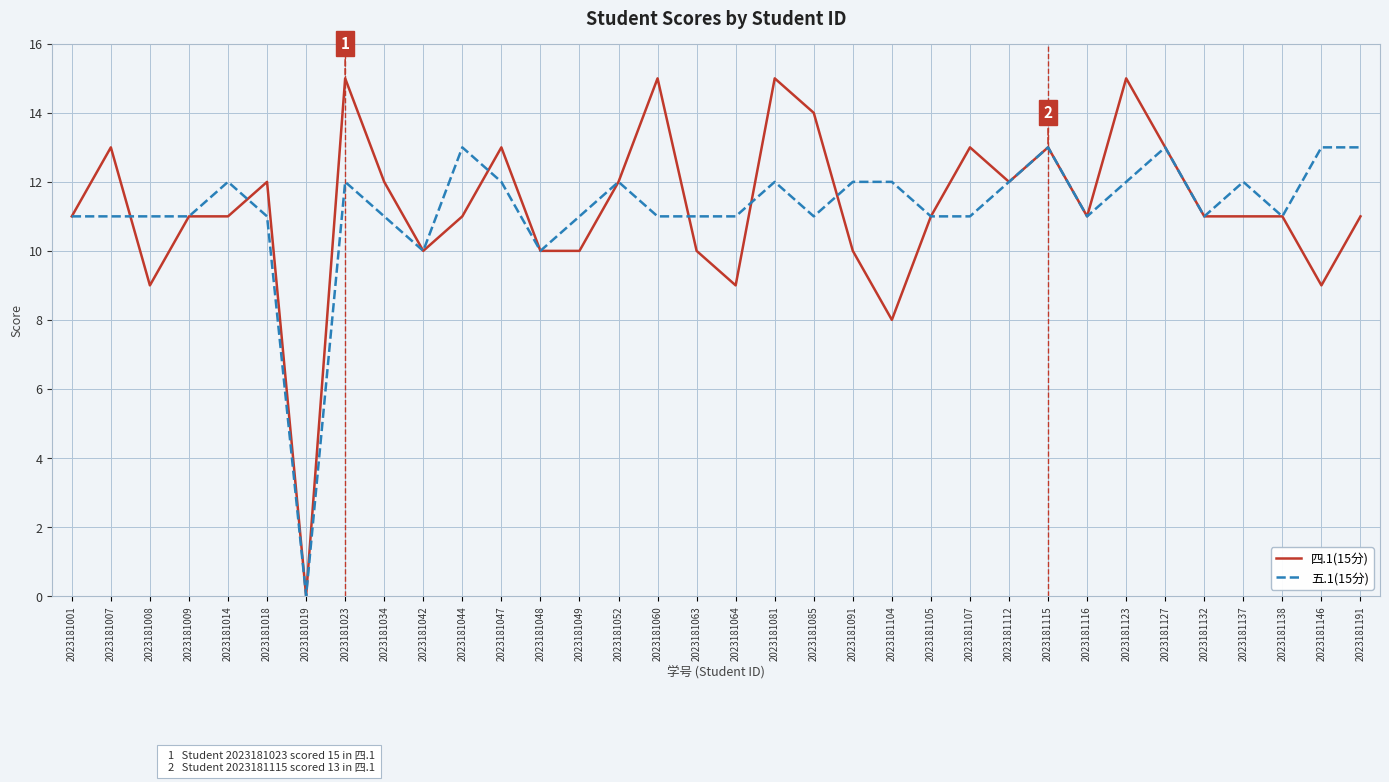

Which category has the lowest value across all series?

2023181019